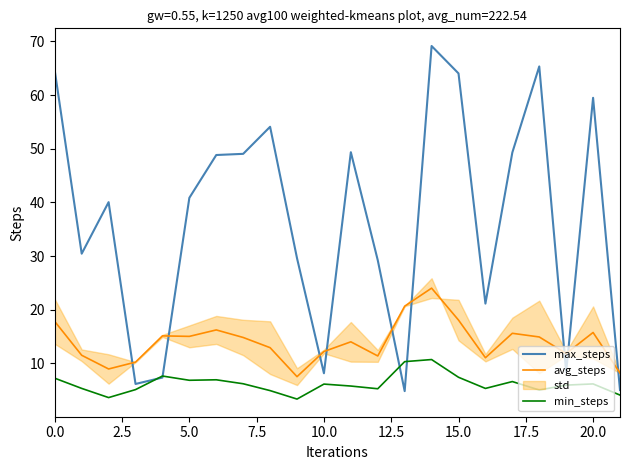

What is the difference between the second highest and second lowest values in the min_steps series?

6.7